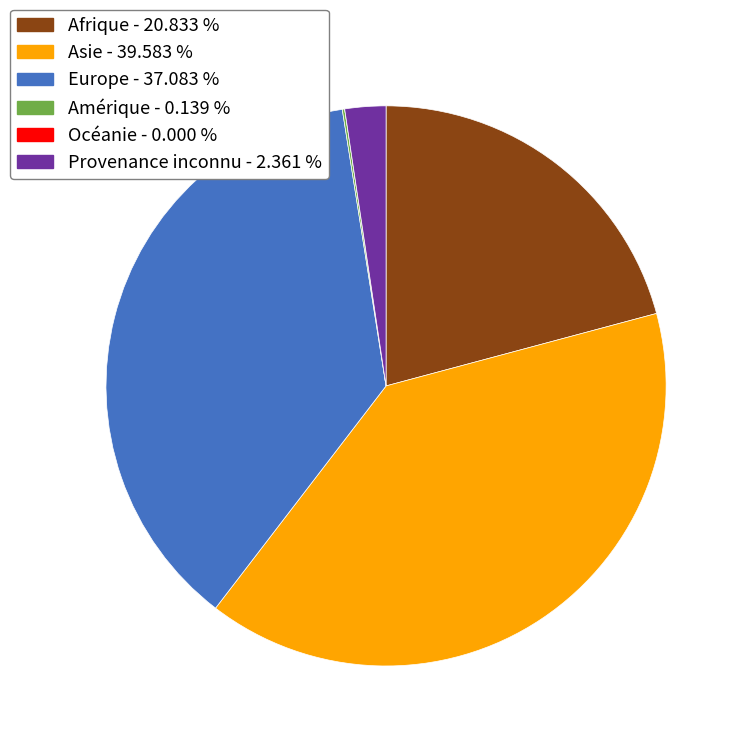

The Europe slice represents 37% of the pie. True or false?

True